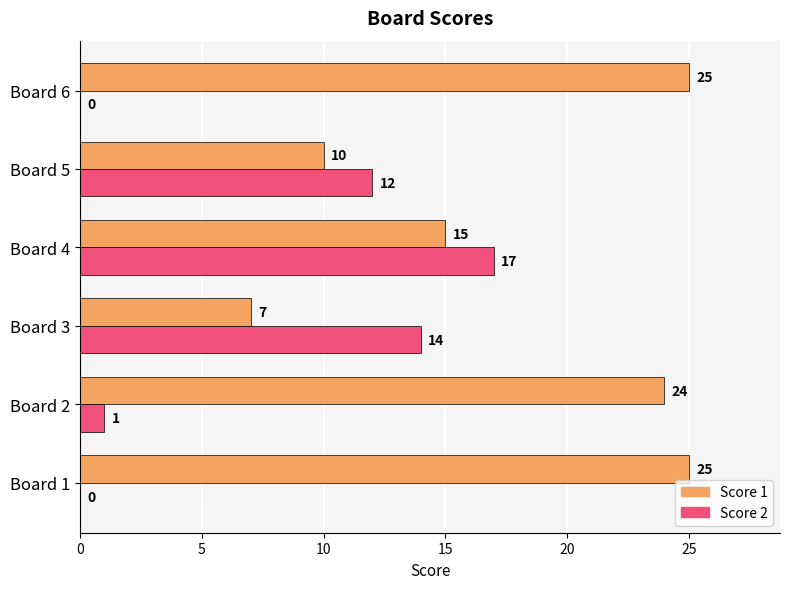

The value of Score 1 at Board 2 is 34. True or false?

False